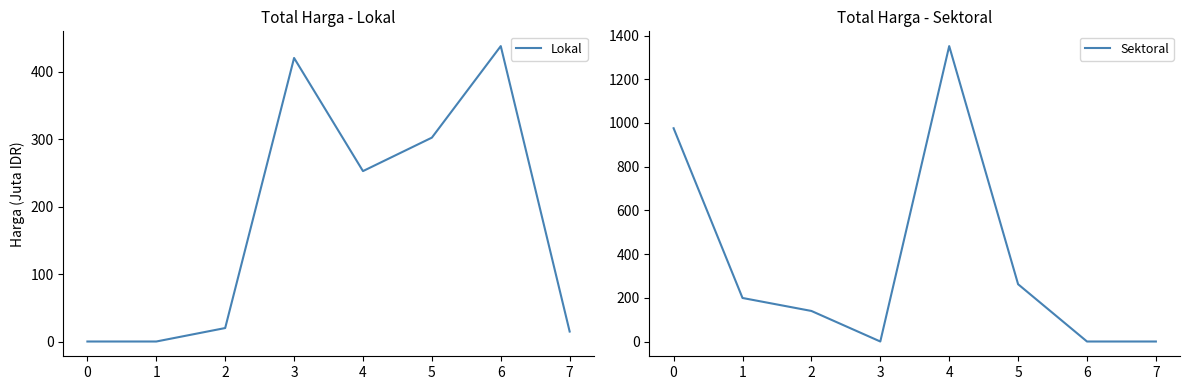

True or false: Sektoral and Lokal cross at least once.

True